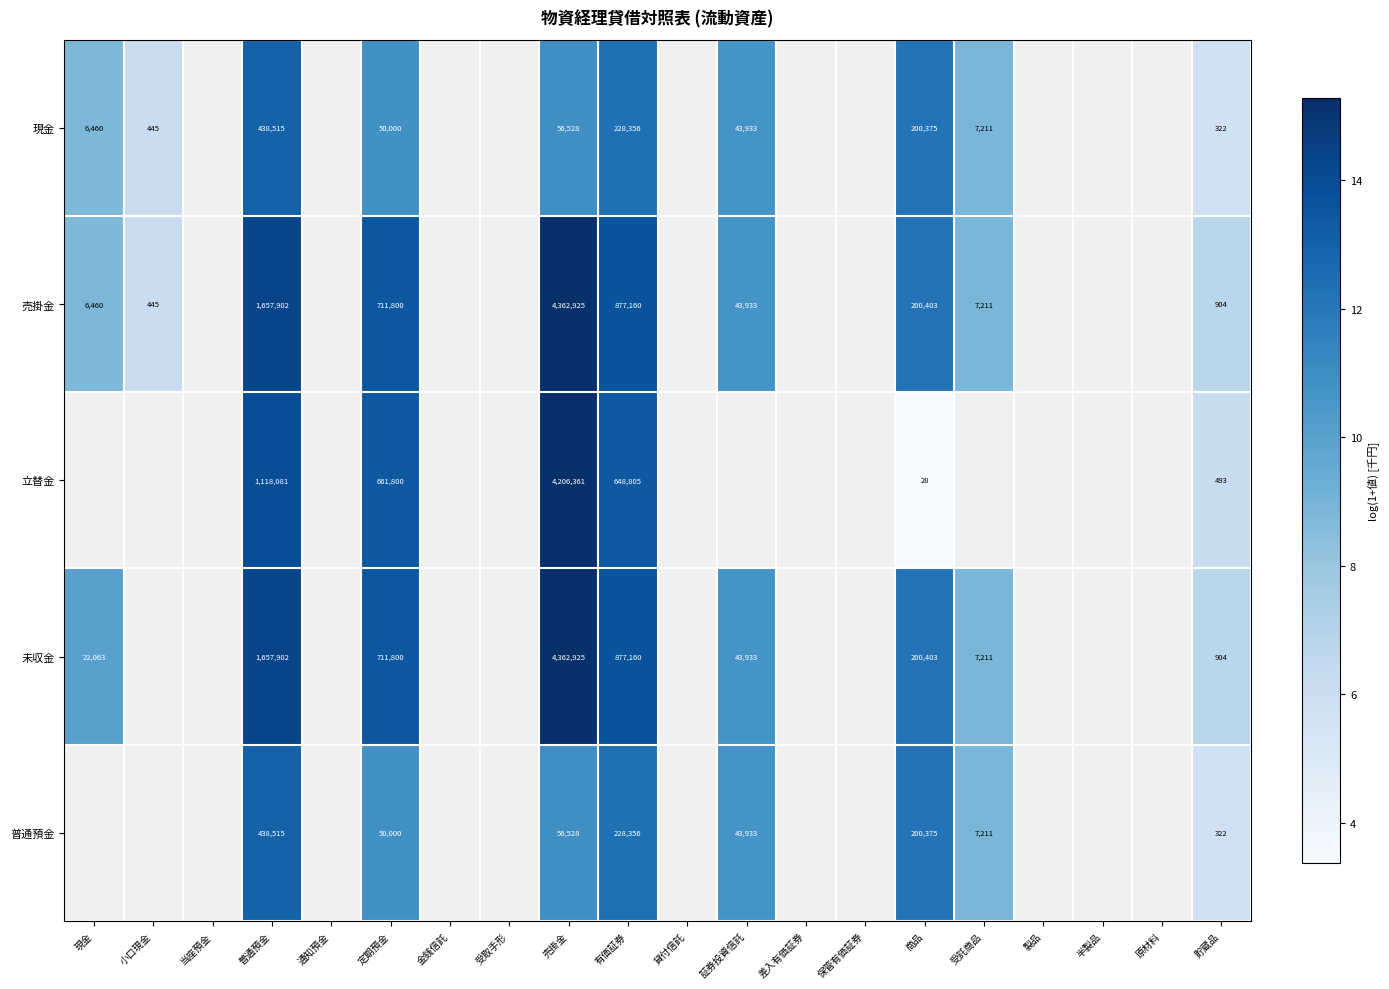

Is the value of 立替金 at 有価証券 greater than the value of 売掛金 at 現金?

Yes